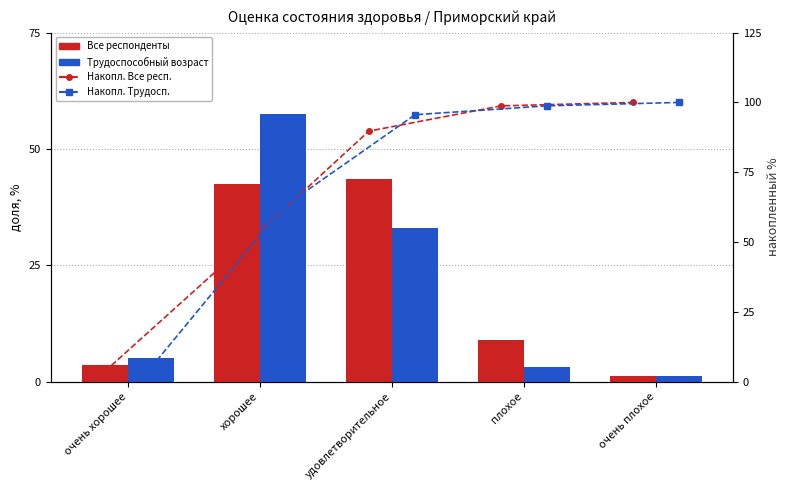

How many groups of bars are there?

5